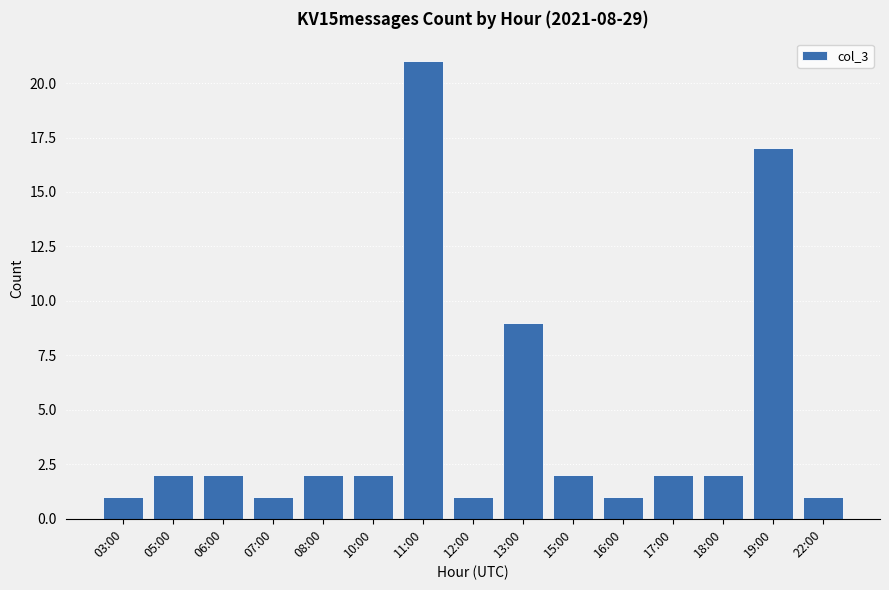

What is the label of the 8th bar from the left?

12:00